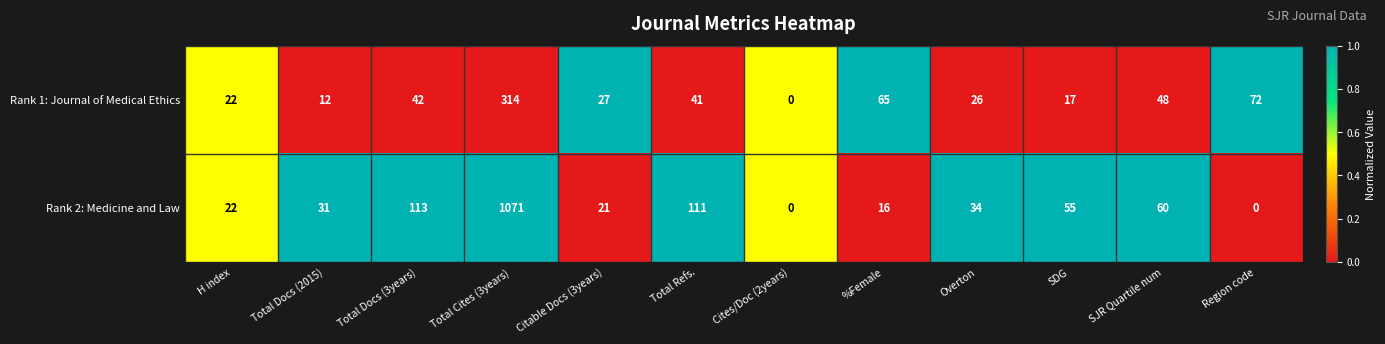

Rank the series by their average value, from highest to lowest.

Rank 2: Medicine and Law, Rank 1: Journal of Medical Ethics